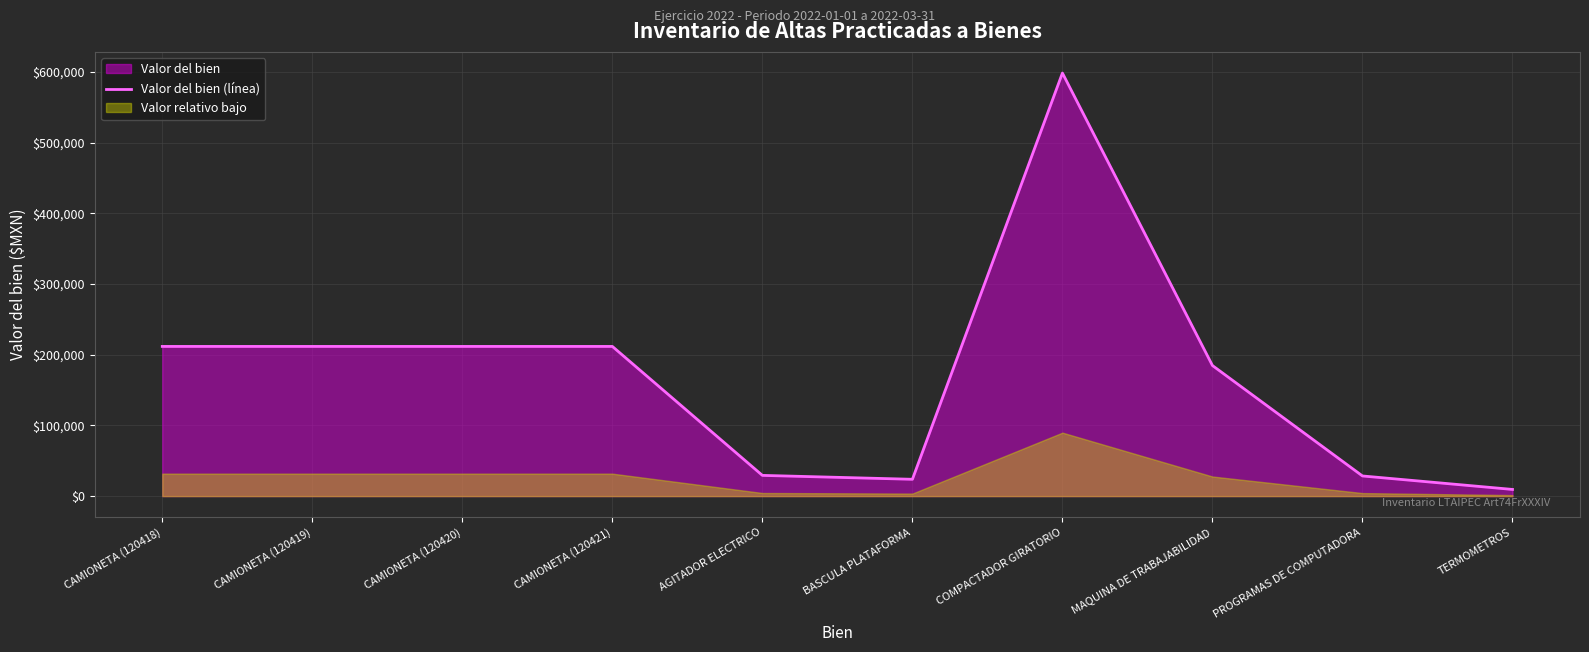

What position from the left is CAMIONETA (120419)?

2